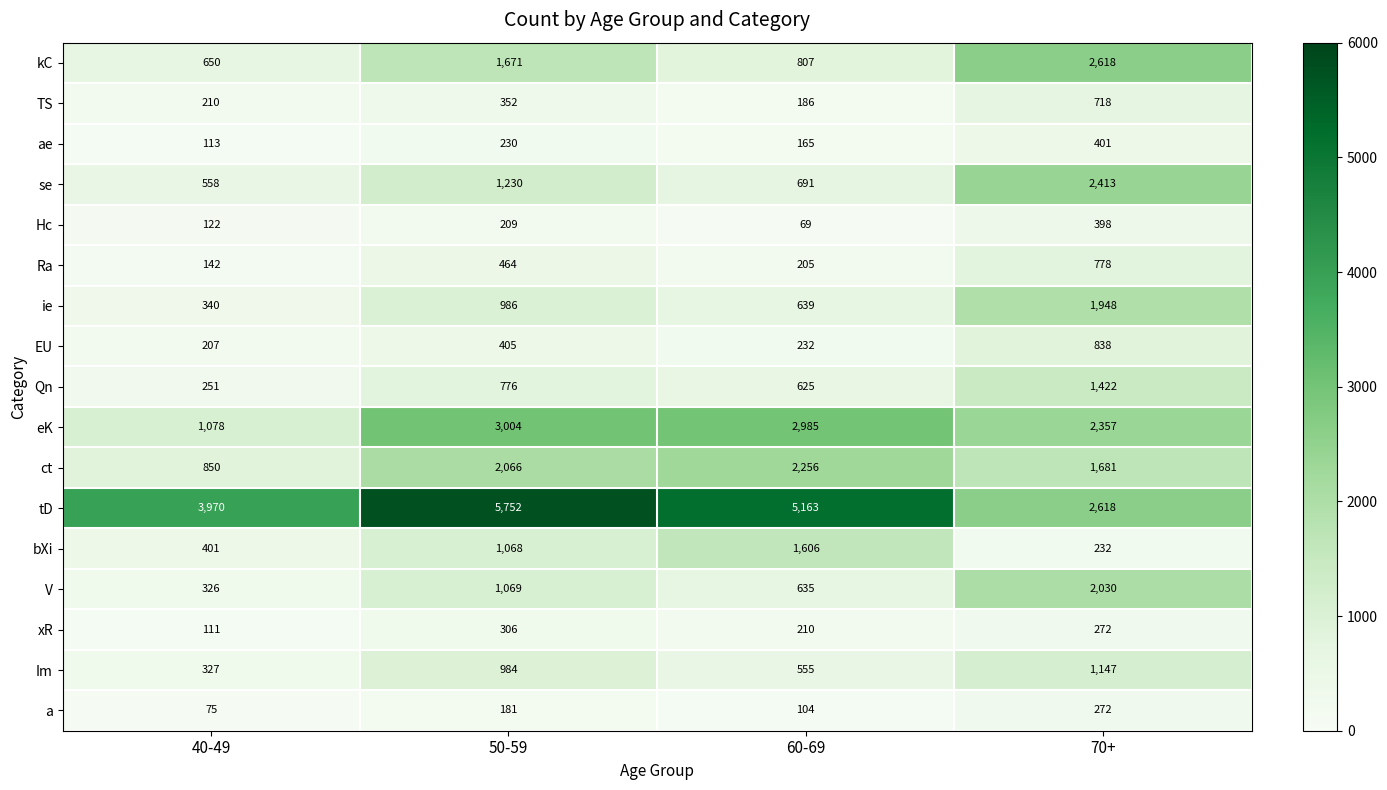

The value of ae at 70+ is 401. True or false?

True